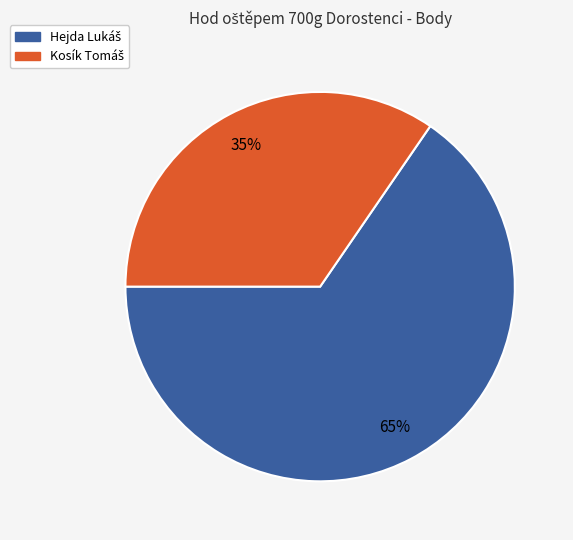

Is there any slice that represents more than half of the pie?

Yes